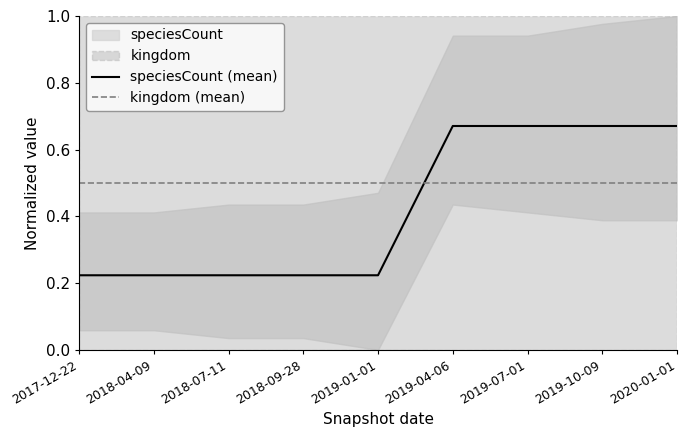

What is the average value of the kingdom (mean) series?

0.5